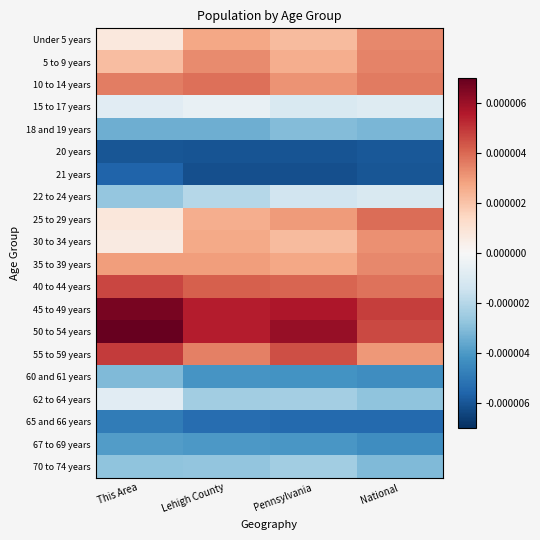

How many series are shown in this chart?

20